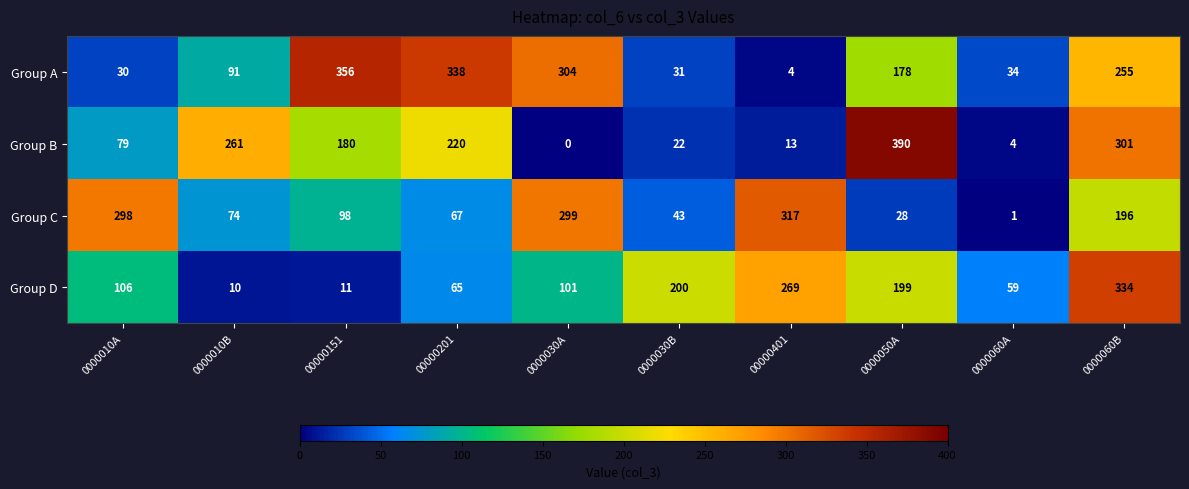

Between 0000030A and 0000060B, which series saw the biggest shift?

Group B